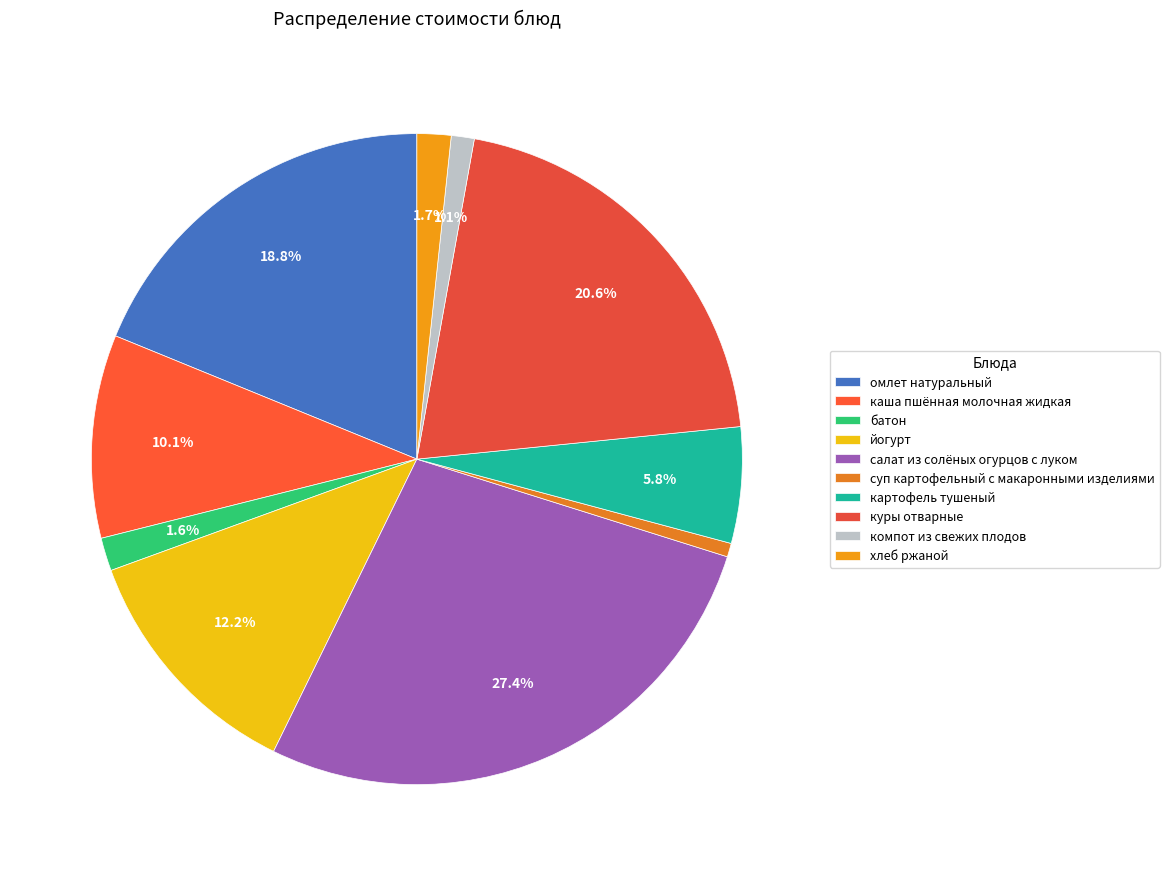

Count the number of slices in the pie.

10